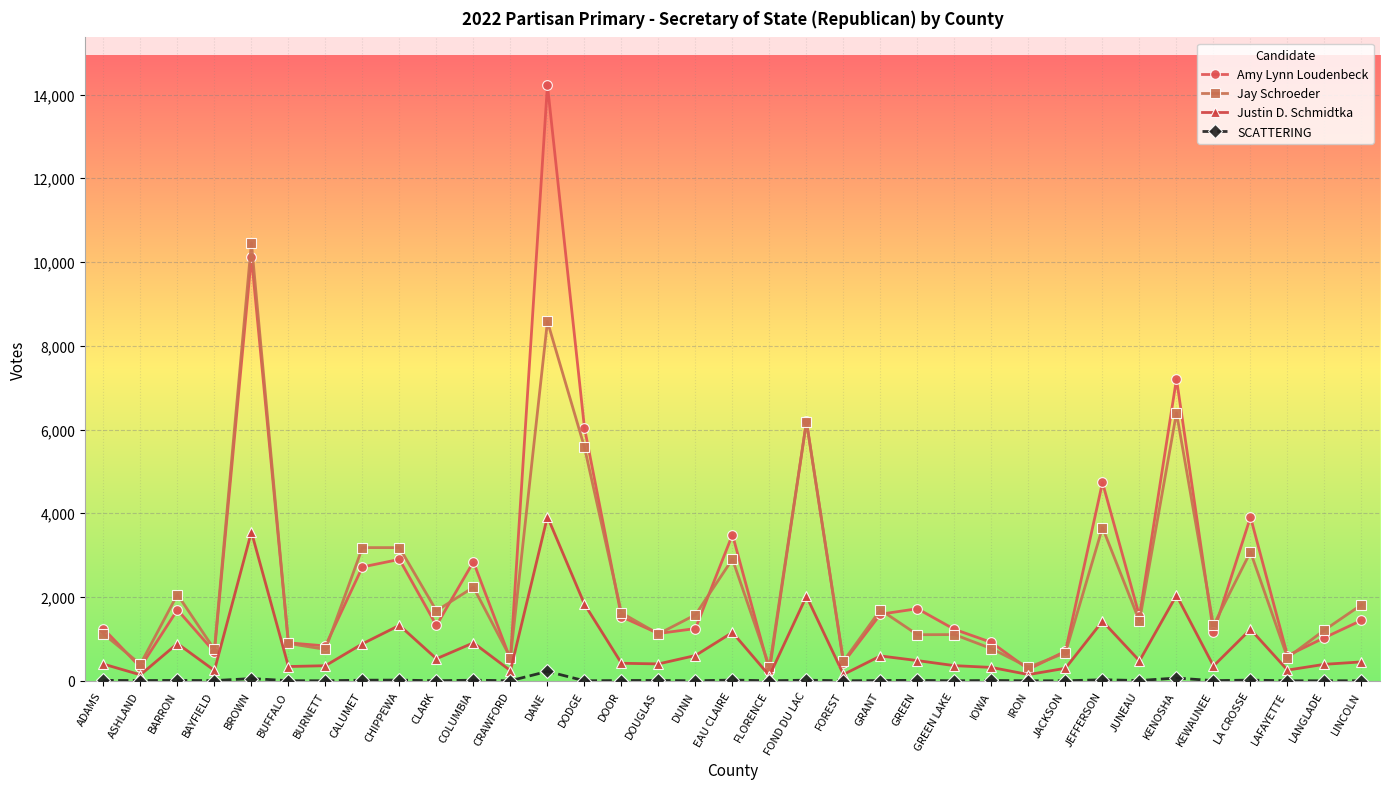

How many interior local peaks does the Amy Lynn Loudenbeck series have?

11